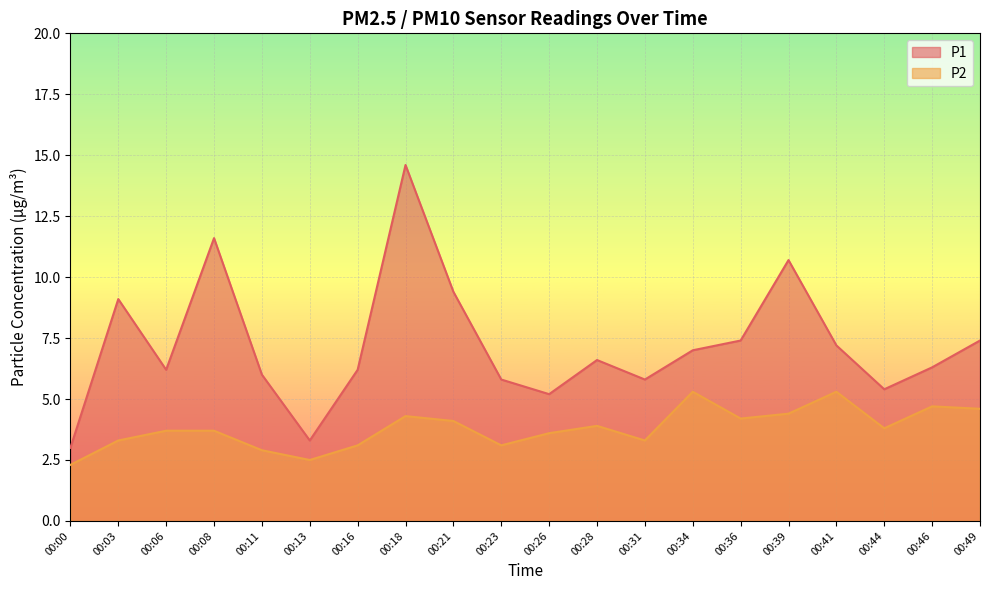

What is the value of the P1 point at the 4th from the left?

11.6